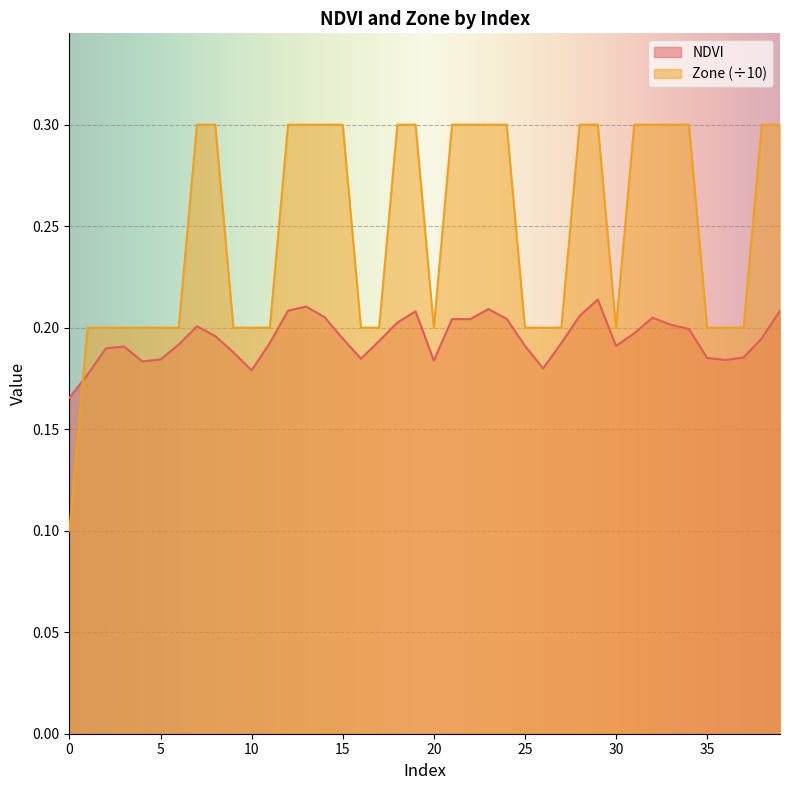

Which series has the largest range (max minus min)?

Zone